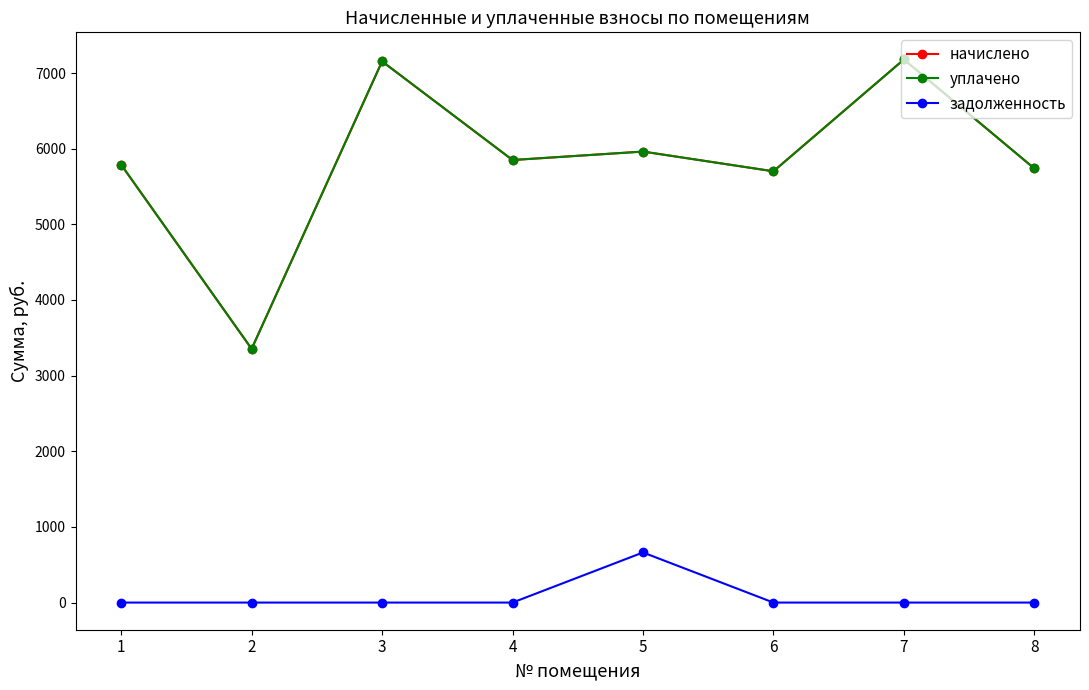

What is the difference between the second highest and minimum values in the уплачено series?

3800.5